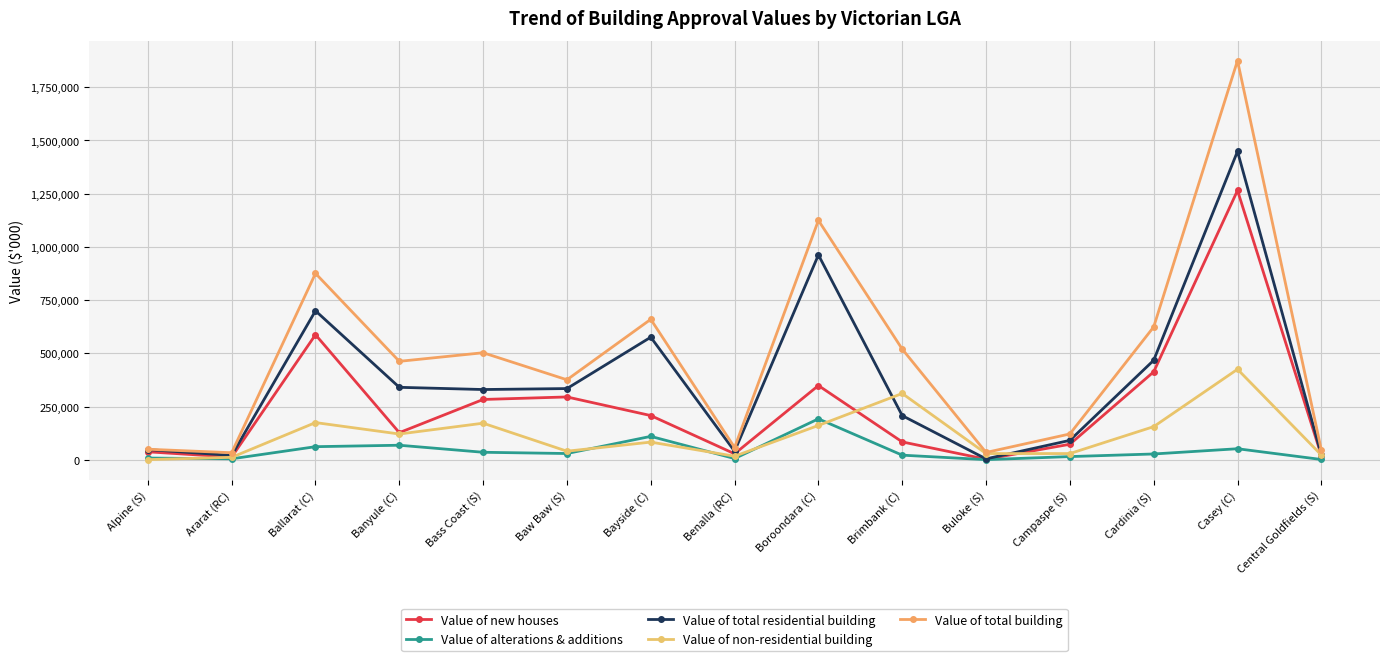

What is the sum of the Value of new houses values at Benalla (RC) and Brimbank (C)?

113978.9